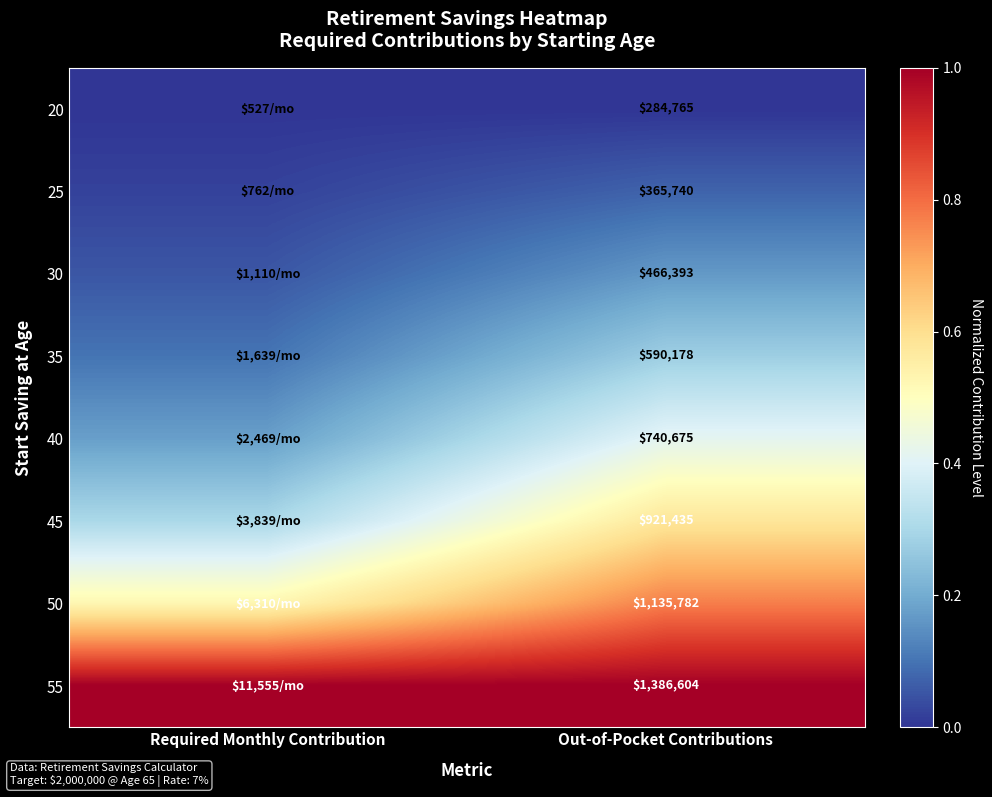

The value of 50 at Required Monthly Contribution is 0.9. True or false?

False